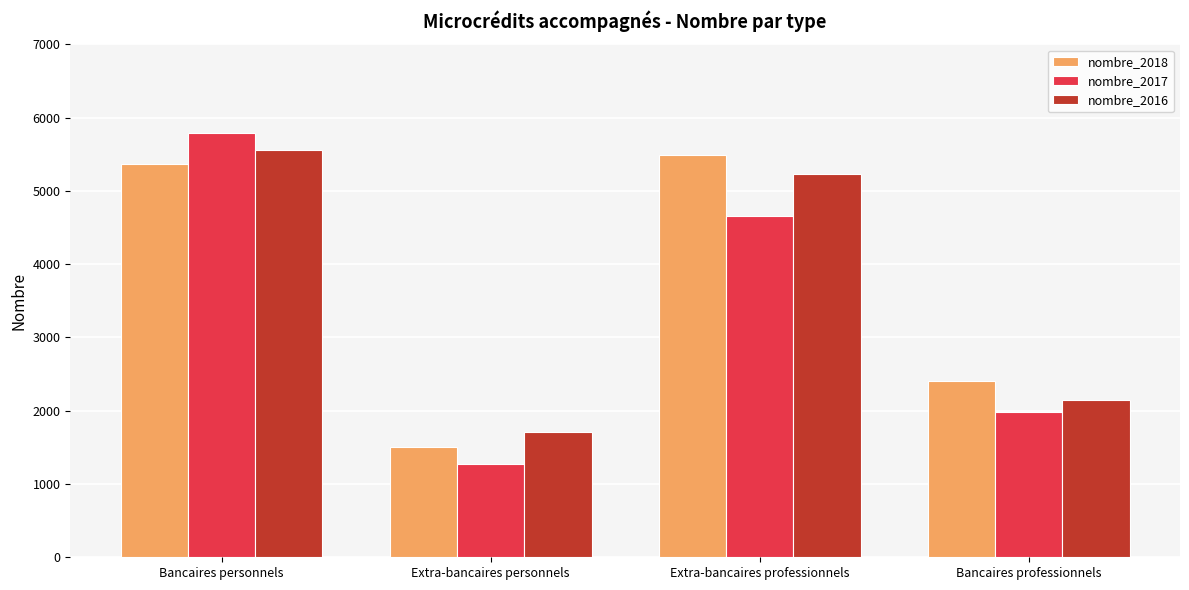

What is the difference between the nombre_2016 values at Bancaires personnels and Extra-bancaires personnels?

3846